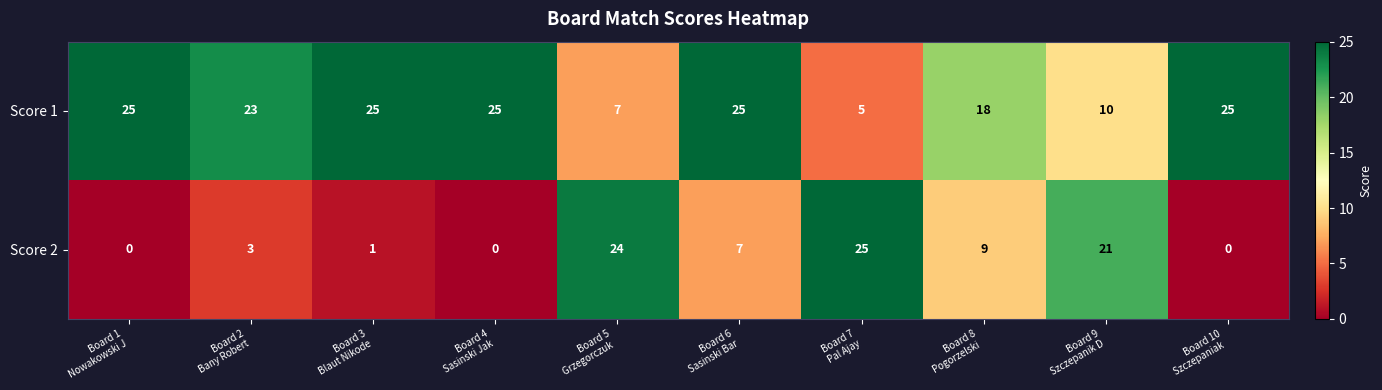

Reading left to right, what are all the values shown in this chart?

Score 1: 25	23	25	25	7	25	5	18	10	25
Score 2: 0	3	1	0	24	7	25	9	21	0